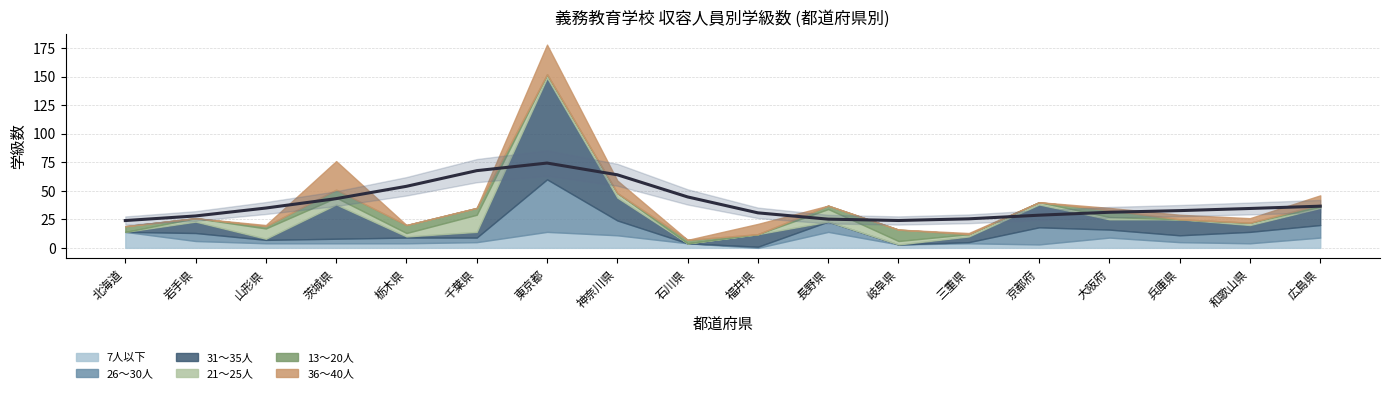

List the labels in order of 13～20人 value, largest first.

岐阜県, 茨城県, 栃木県, 千葉県, 大阪府, 北海道, 石川県, 長野県, 山形県, 広島県, 岩手県, 東京都, 神奈川県, 福井県, 三重県, 京都府, 兵庫県, 和歌山県